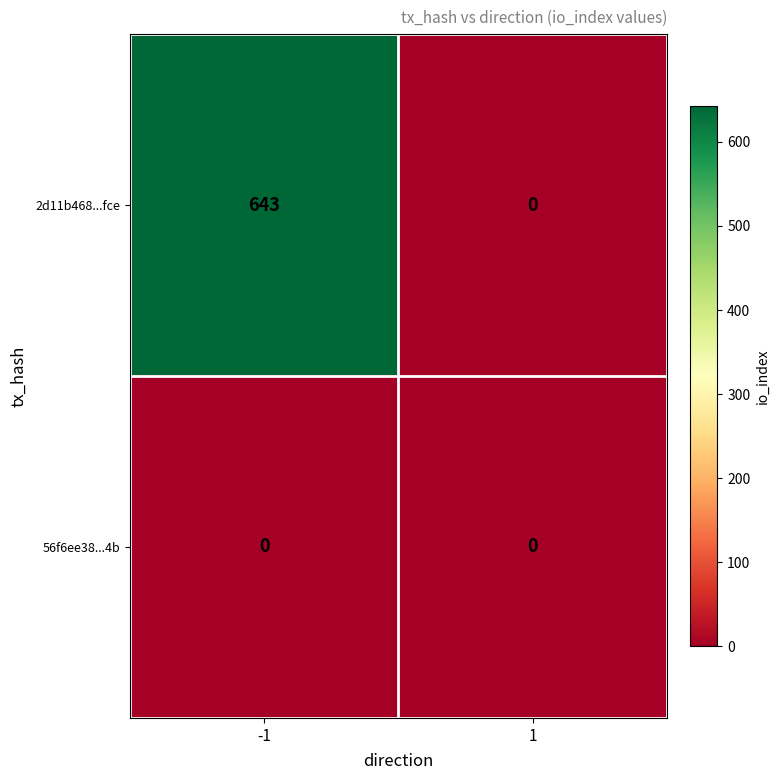

What is the maximum value for 2d11b468...fce?

643